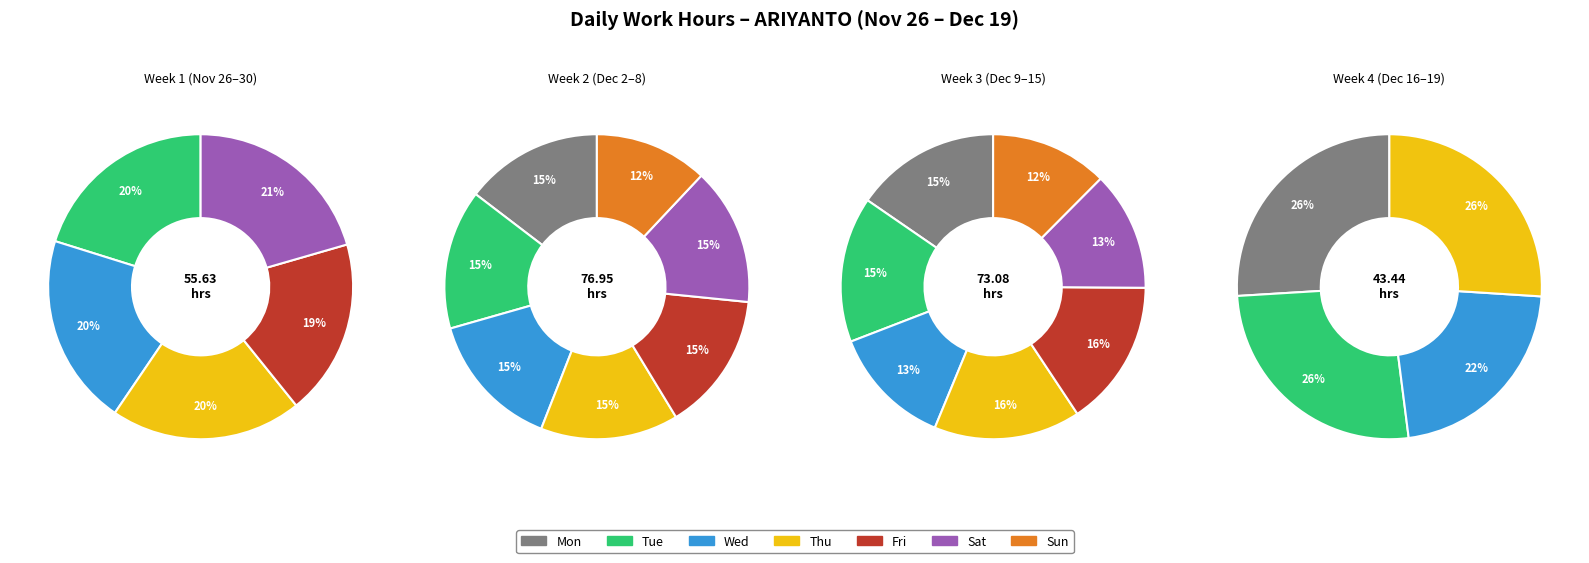

Is it true that 4-Wed is 17% of the pie?

False